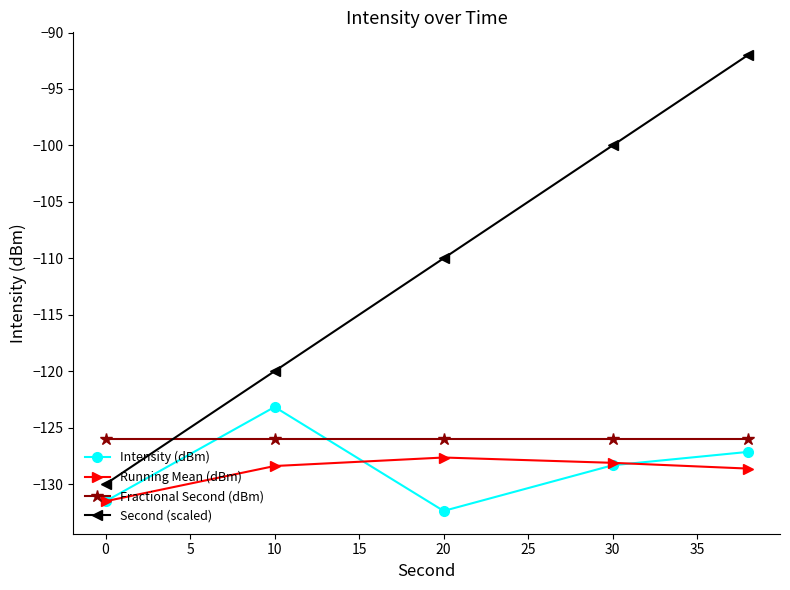

What is the lowest value of the Second (scaled) series?

-130.0